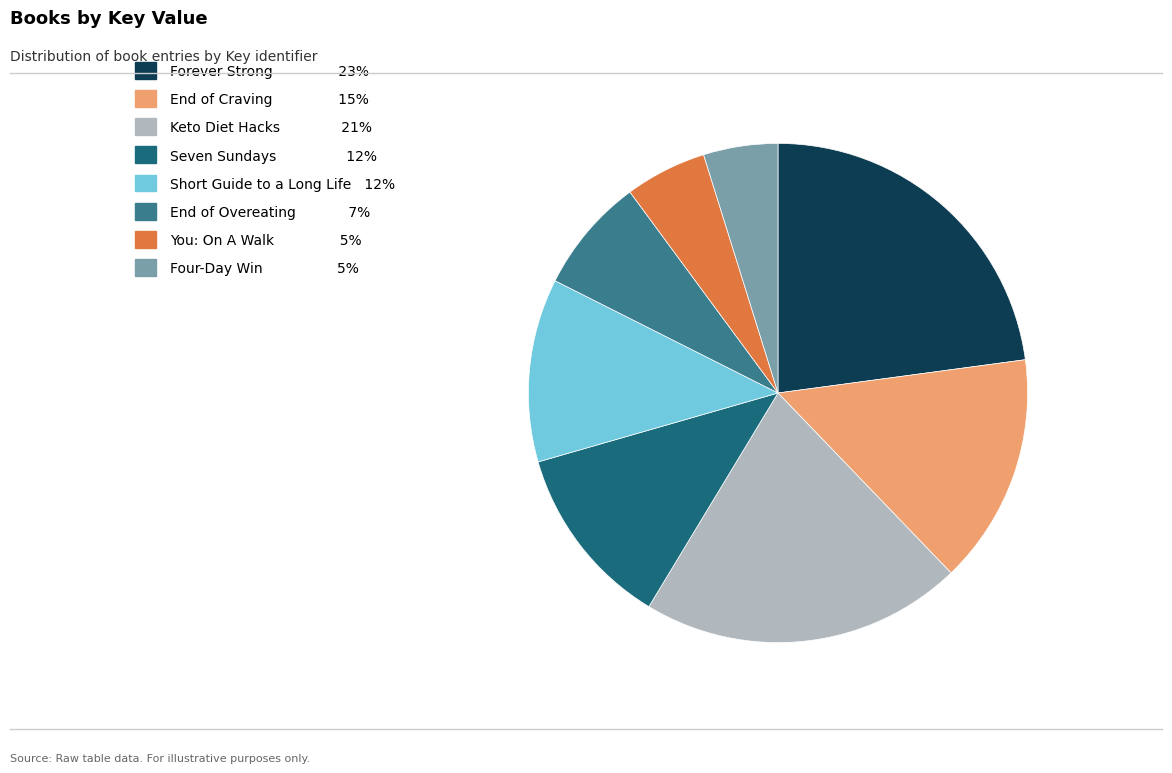

What is the ratio of the value at Short Guide to a Long Life to the value at You: On A Walk?

2.2